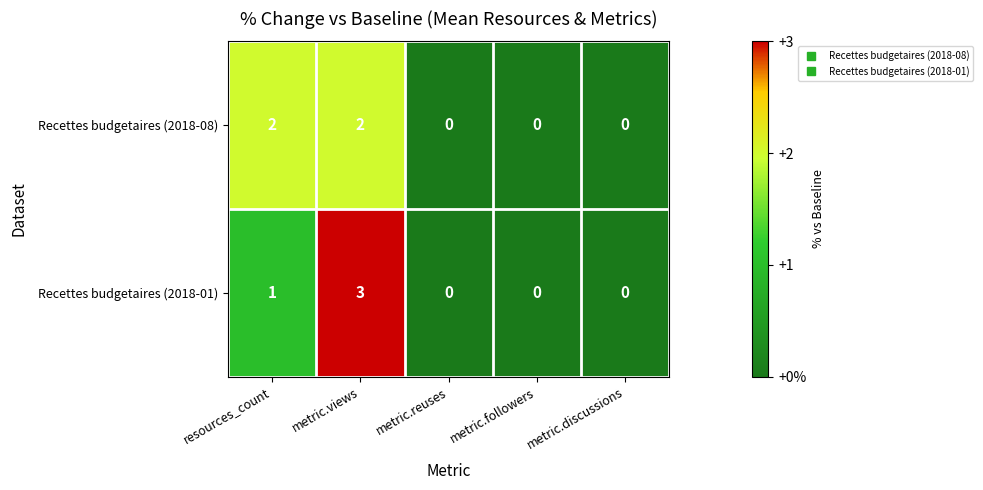

Reading left to right, what are all the values shown in this chart?

Recettes budgetaires (2018-08): resources_count=2	metric.views=2	metric.reuses=0	metric.followers=0	metric.discussions=0
Recettes budgetaires (2018-01): resources_count=1	metric.views=3	metric.reuses=0	metric.followers=0	metric.discussions=0